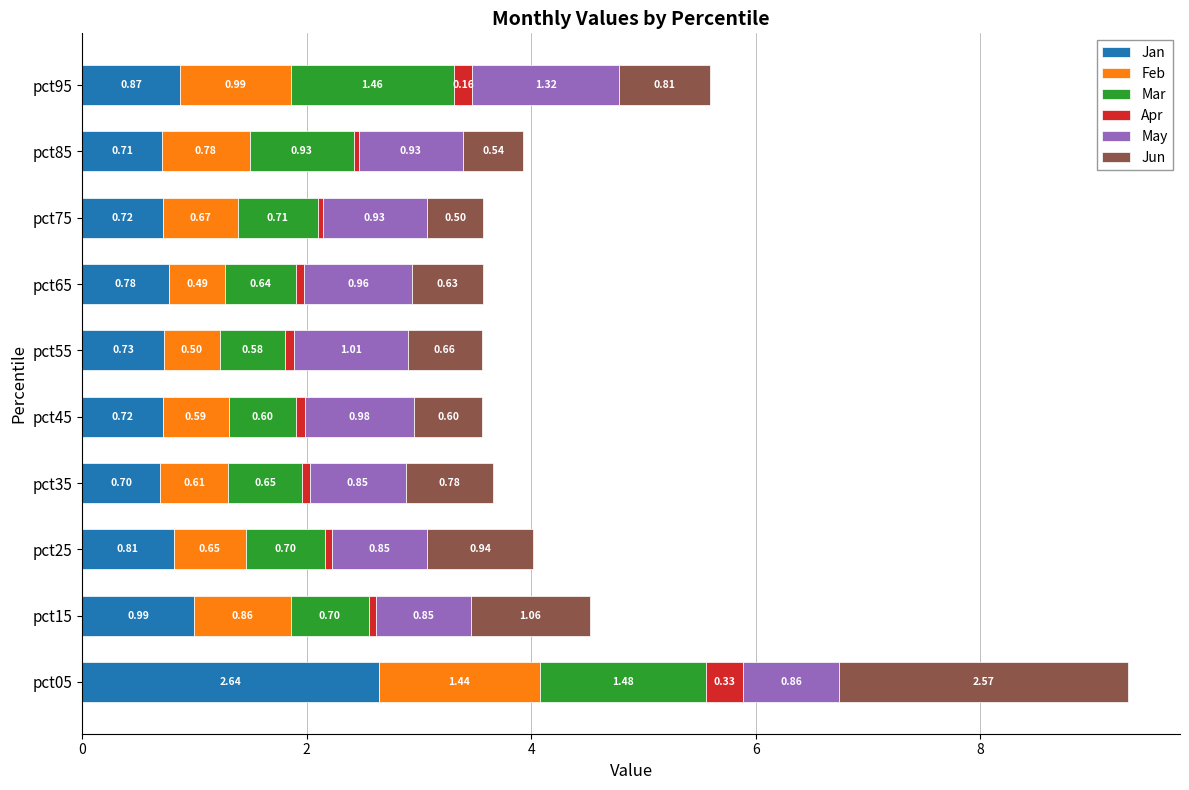

At which category is the sum across all series the highest?

pct05